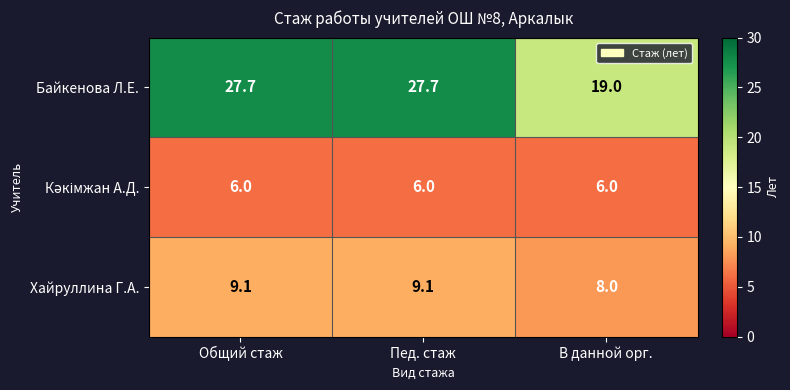

Read the Хайруллина Г.А. value at В данной орг..

8.0